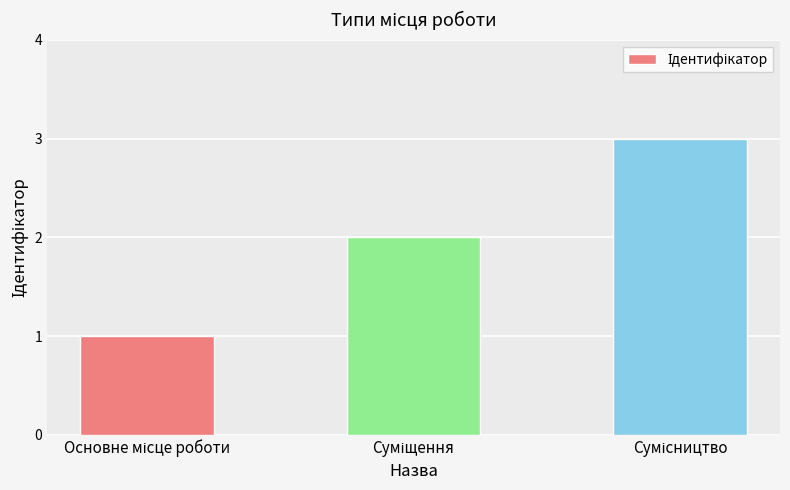

What is the sum of all values?

6